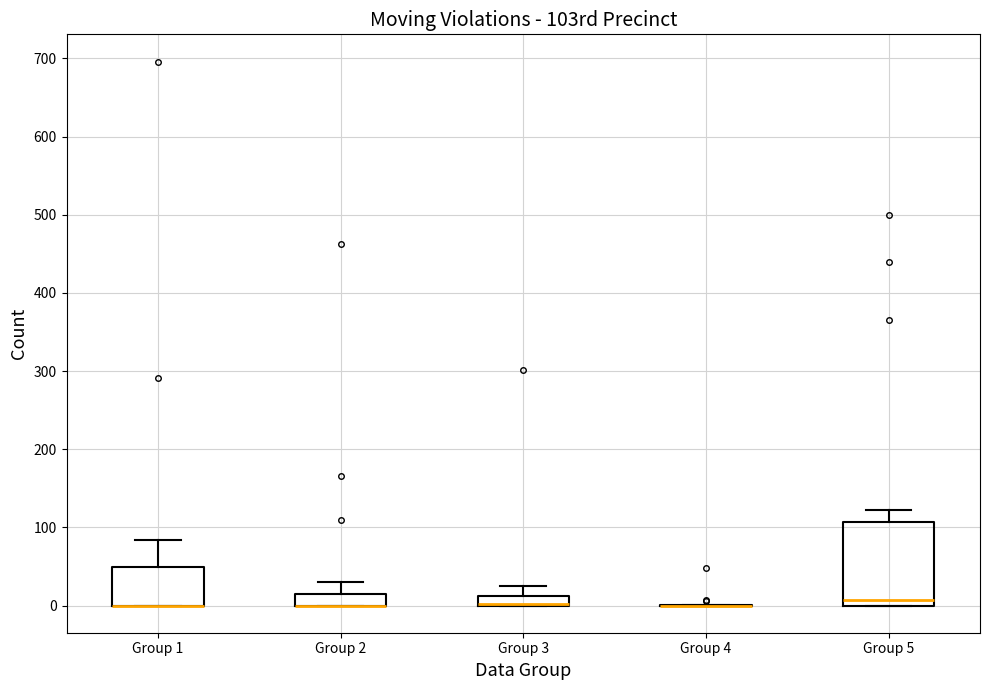

Where is the lower edge of the box for Group 2 on the y-axis? The values are not printed on the chart, so give them approximately, as read against the axis.

0